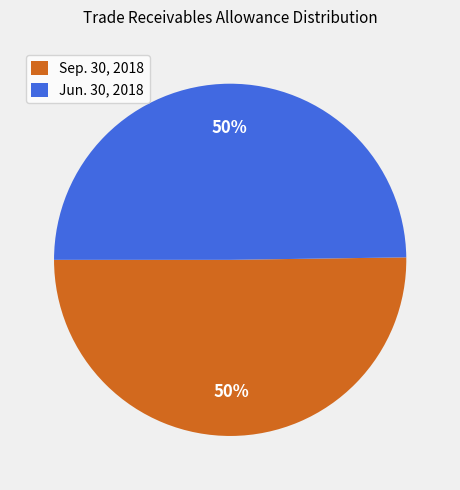

To the nearest percent, what is the combined percentage of Jun. 30, 2018 and Sep. 30, 2018?

100%